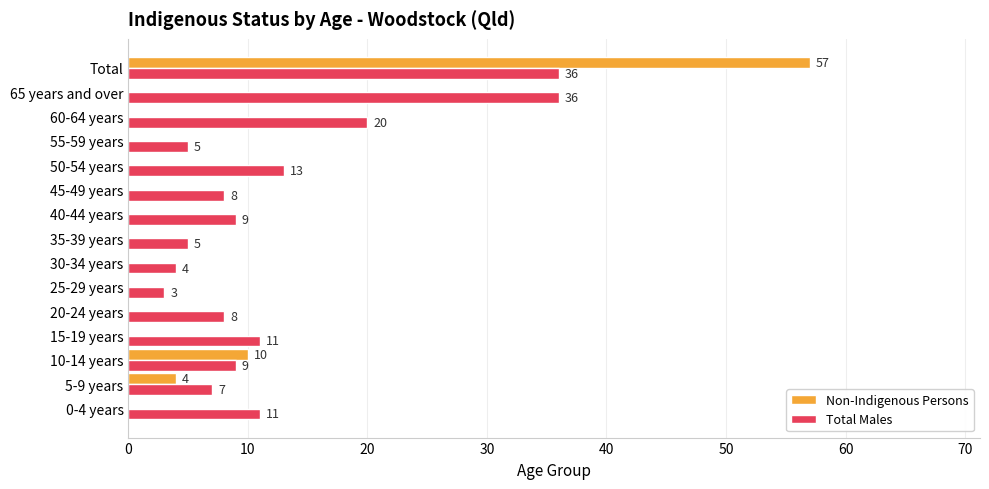

The Total Males series shows 16 at 0-4 years. True or false?

False